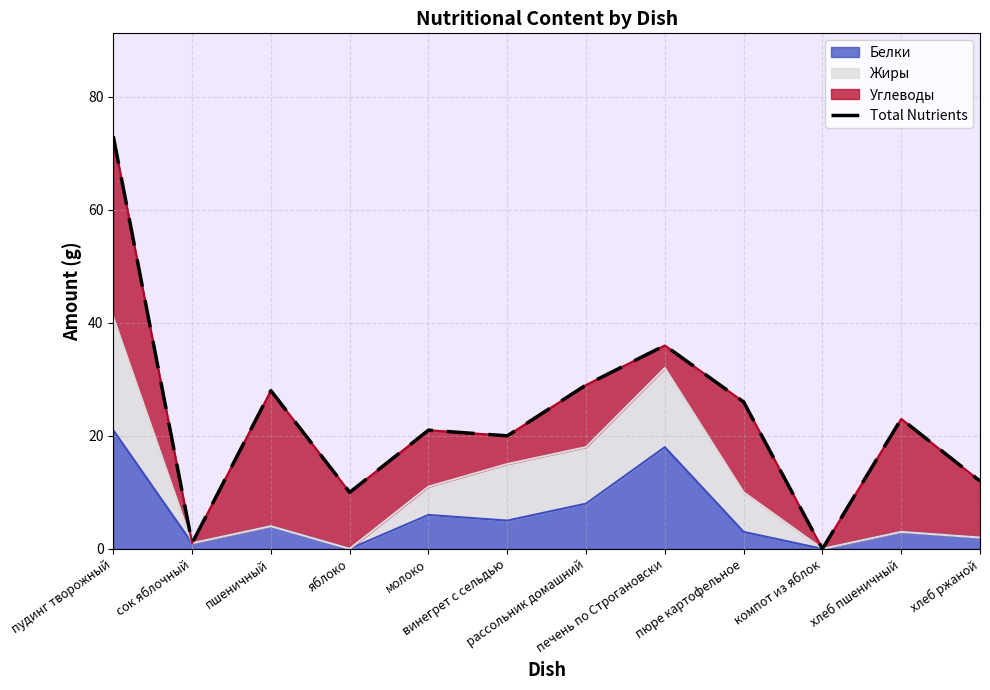

What is the label of the 7th point from the left?

рассольник домашний